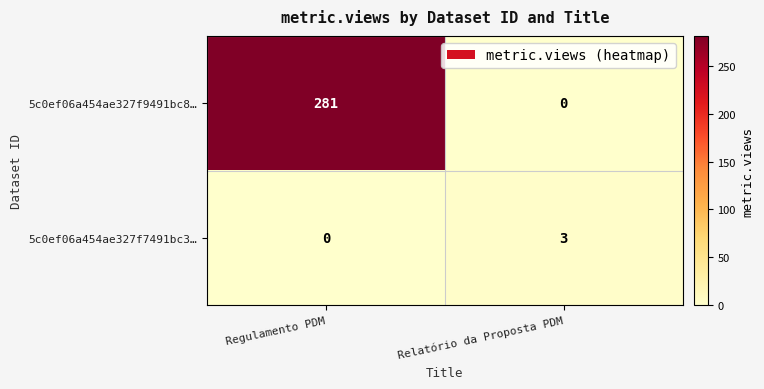

What is the total value across all series at Regulamento PDM?

281